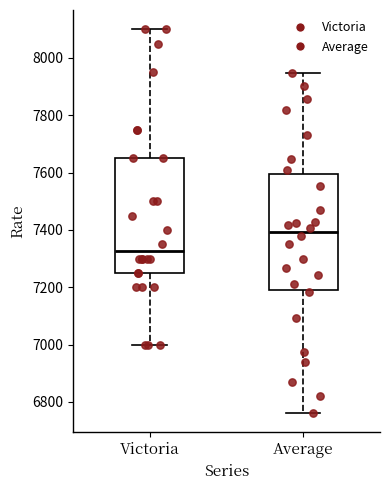

Which box's median line is the highest?

Average